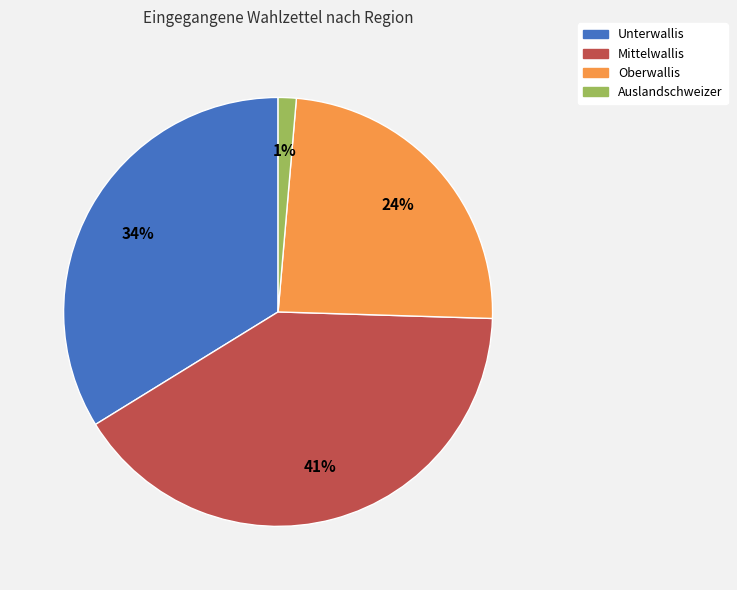

Do Auslandschweizer and Oberwallis together represent more than half of the pie?

No